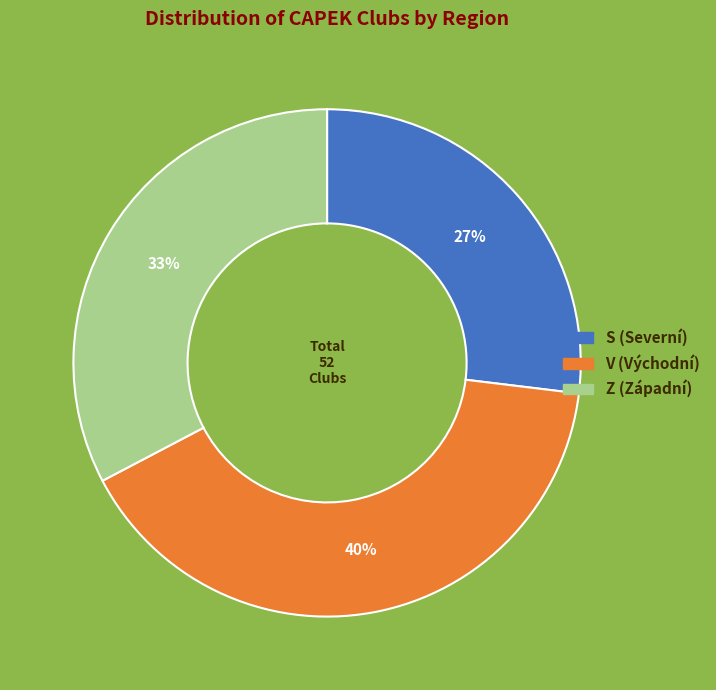

How many slices are in this pie chart?

3